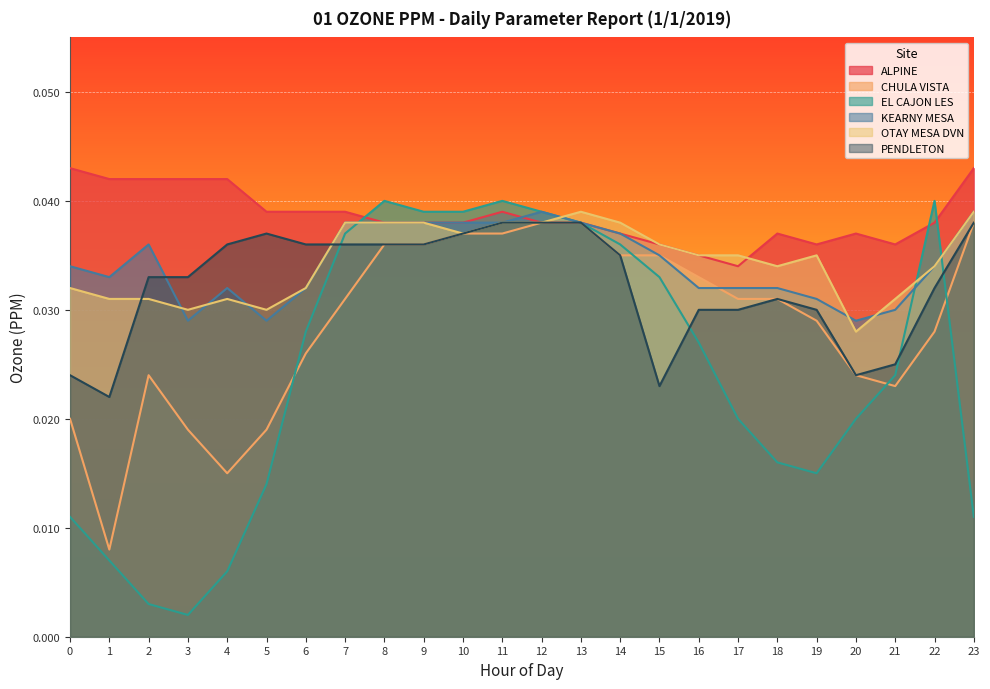

List the series in order of their peak value, lowest first.

CHULA VISTA, PENDLETON, KEARNY MESA, OTAY MESA DVN, EL CAJON LES, ALPINE